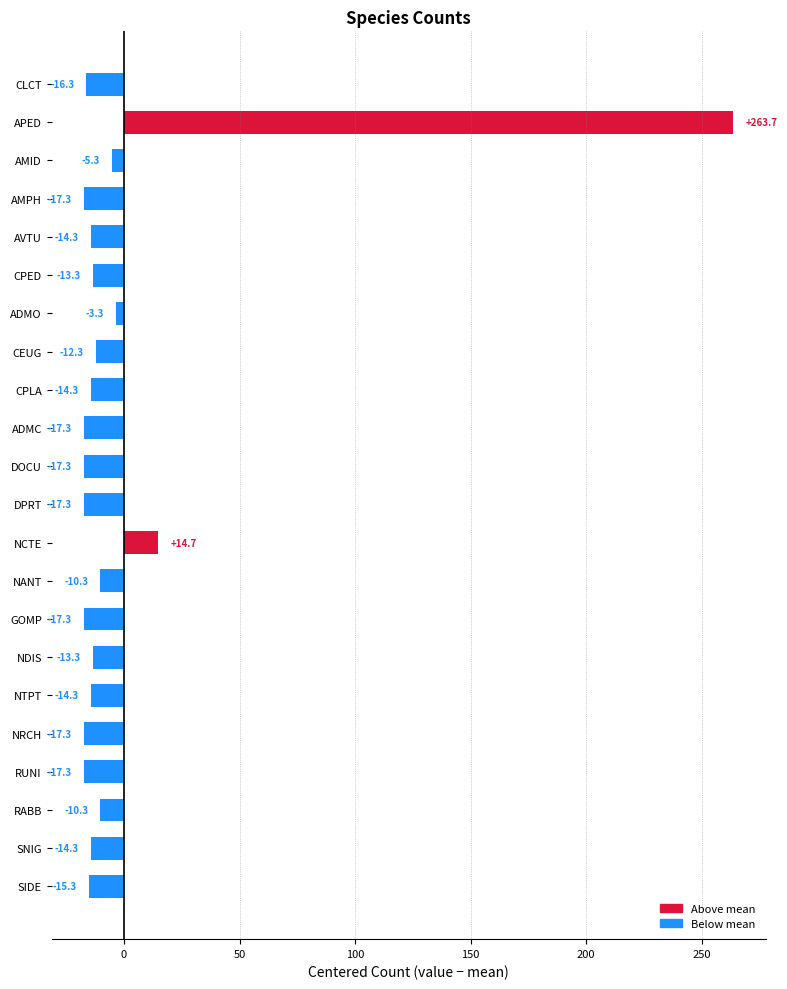

Does the chart contain any negative values?

Yes